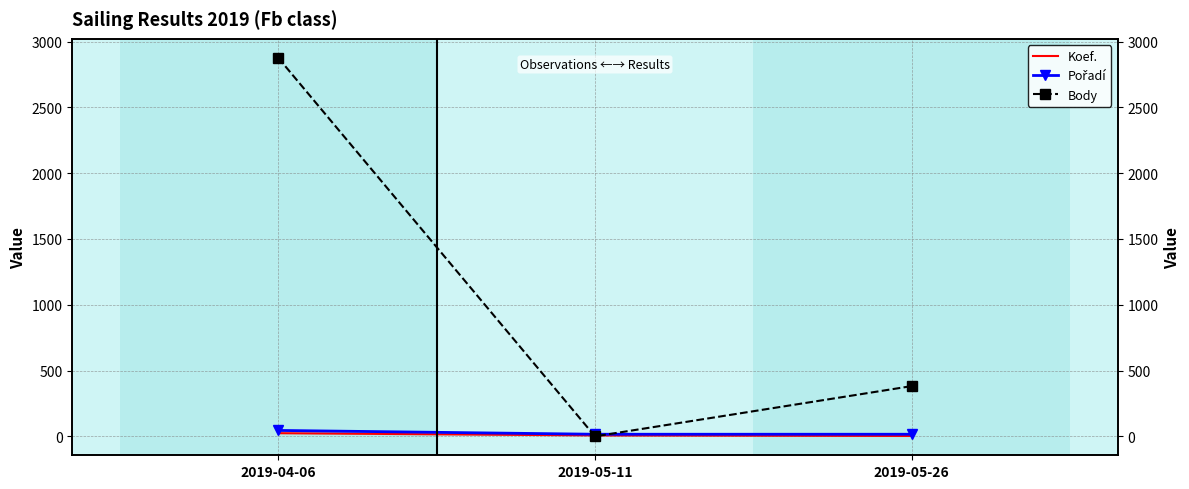

Is the value of Body at 2019-05-26 greater than the value of Koef. at 2019-05-26?

Yes